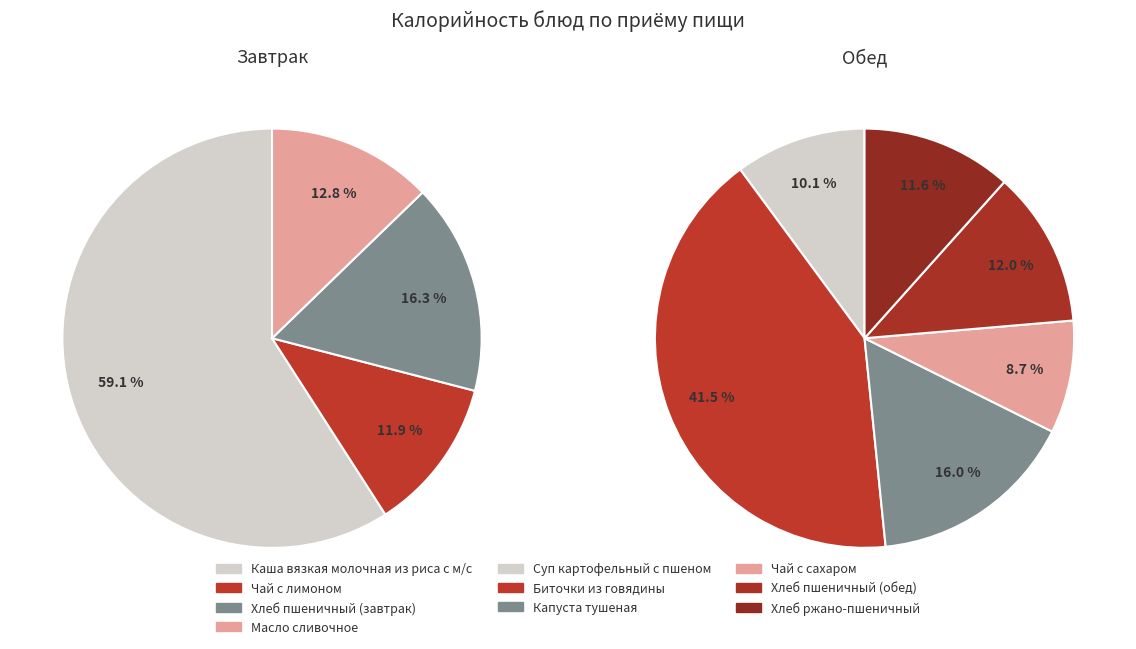

Does Масло сливочное represent more than half of the total?

No